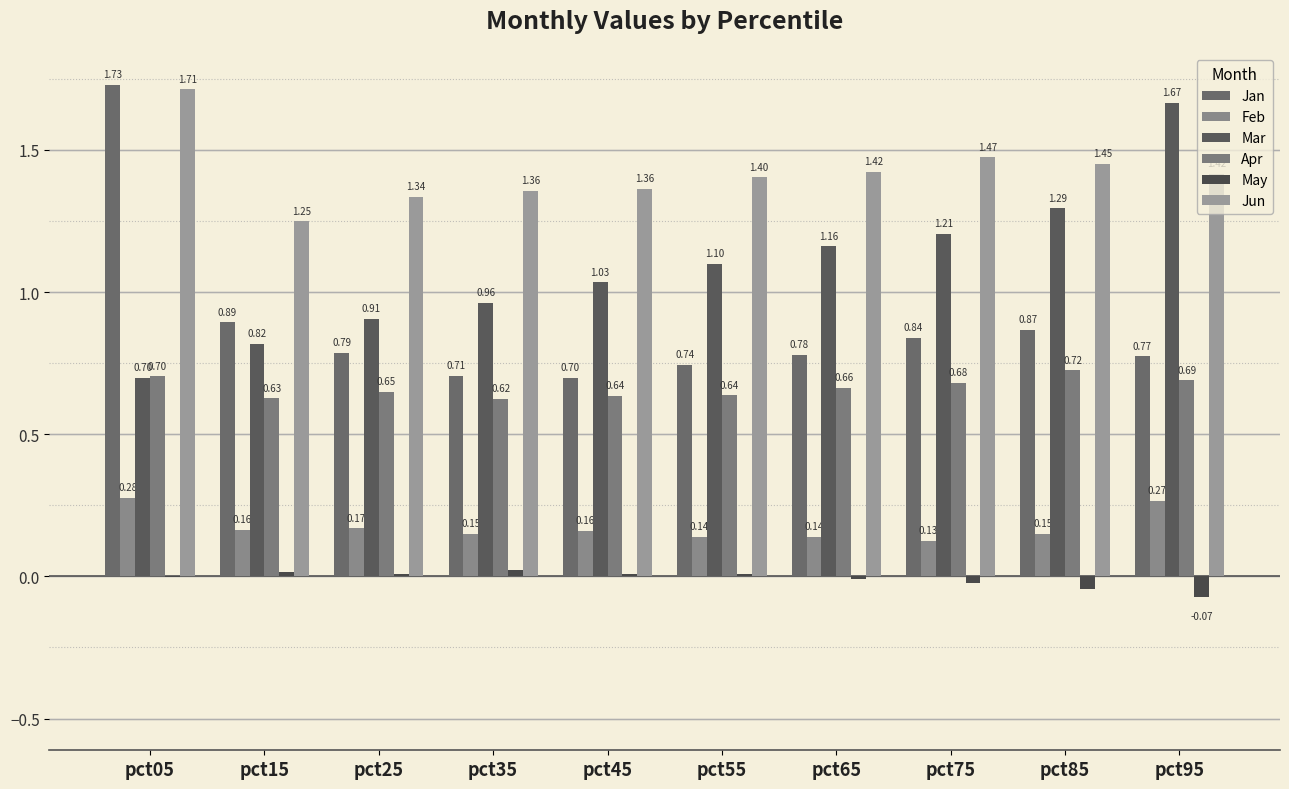

What is the value of the May bar at the 10th from the left?

-0.1